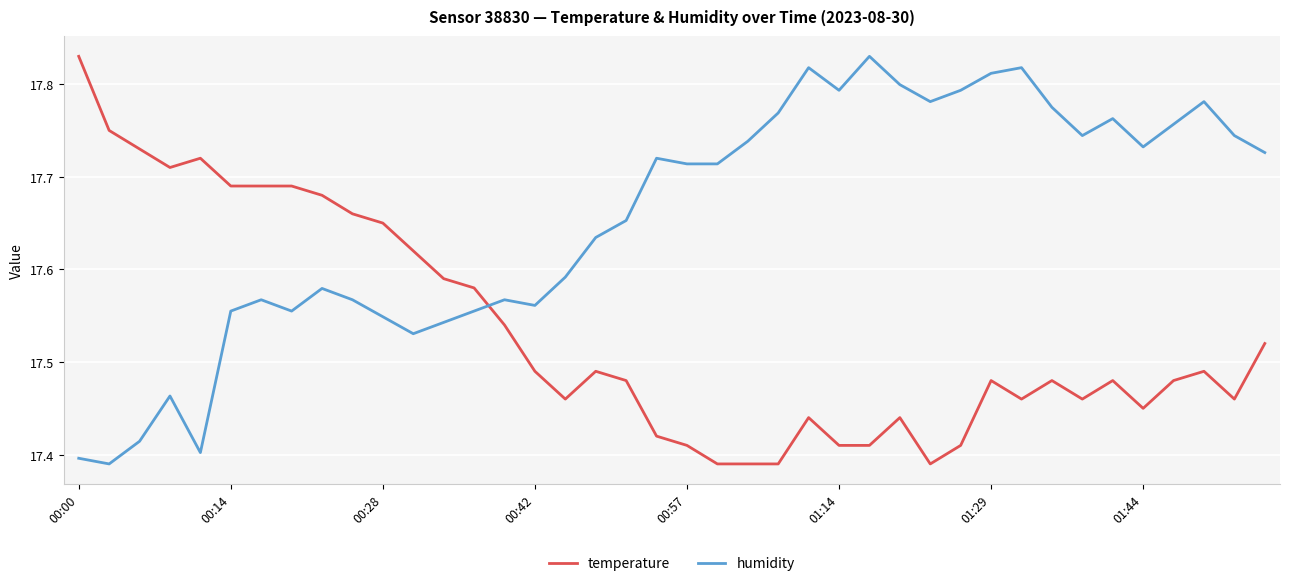

Rank the series by their average value, from lowest to highest.

temperature, humidity